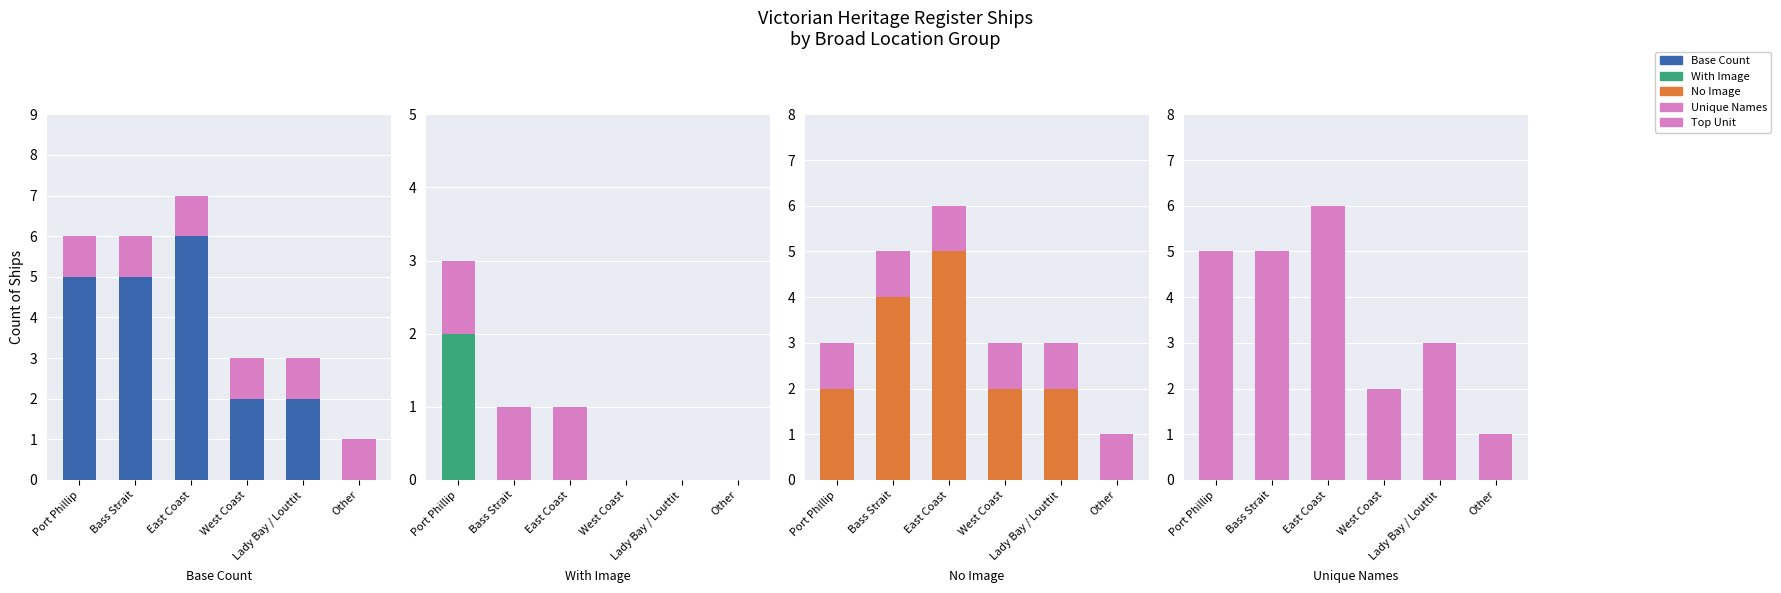

What is the total value across all series at Port Phillip?

11